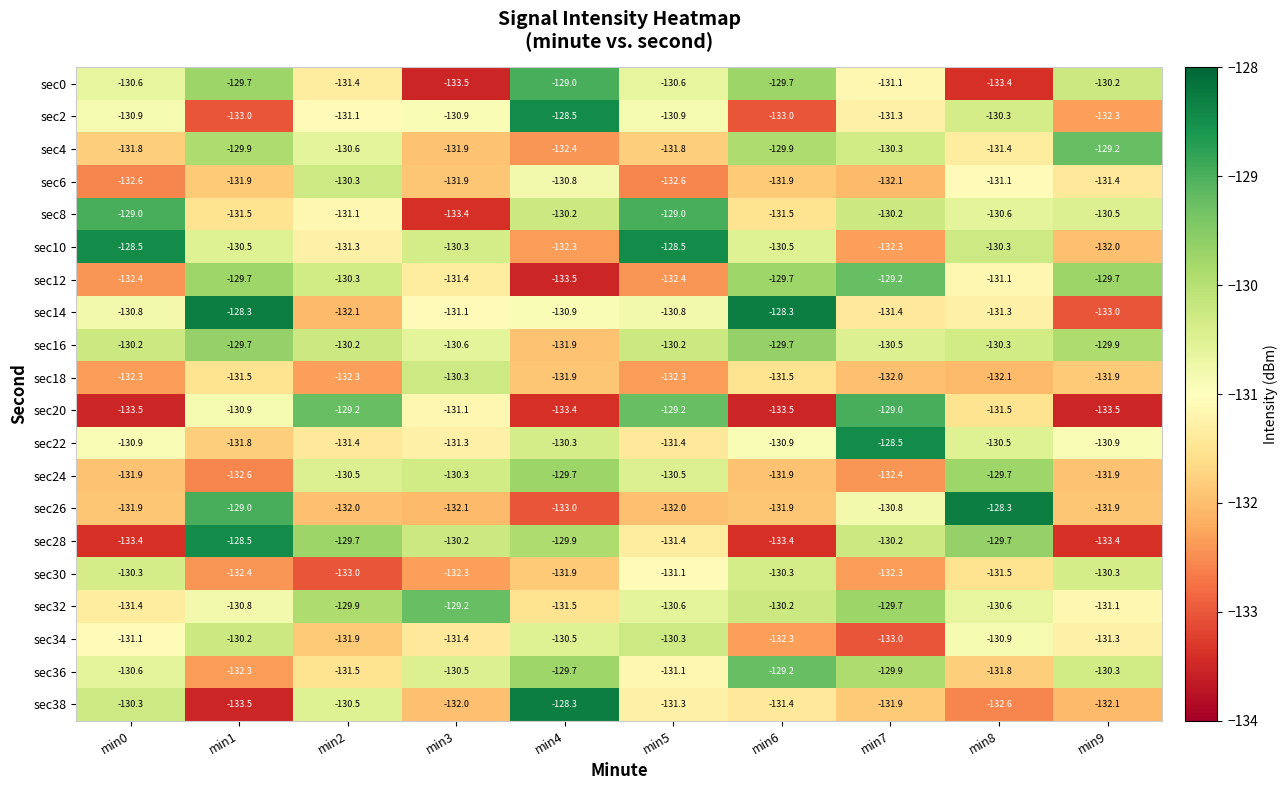

At which category is the sum across all series the highest?

min1